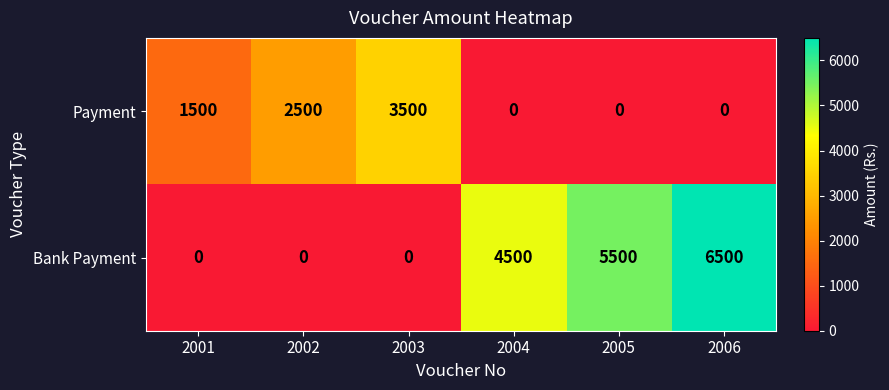

At which category is the sum across all series the highest?

2006